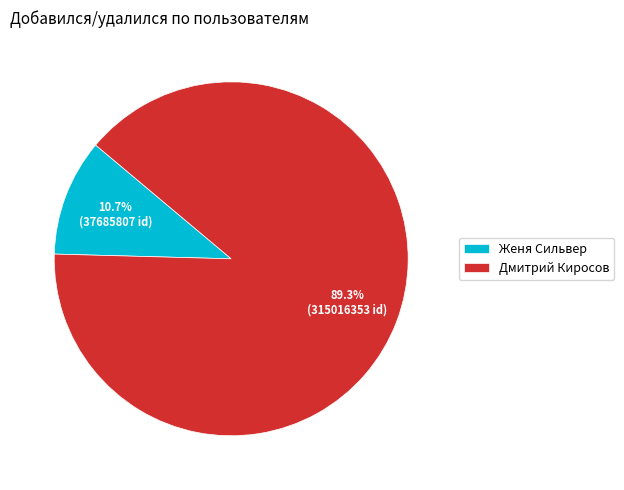

Is it true that Женя Сильвер is 11% of the pie?

True